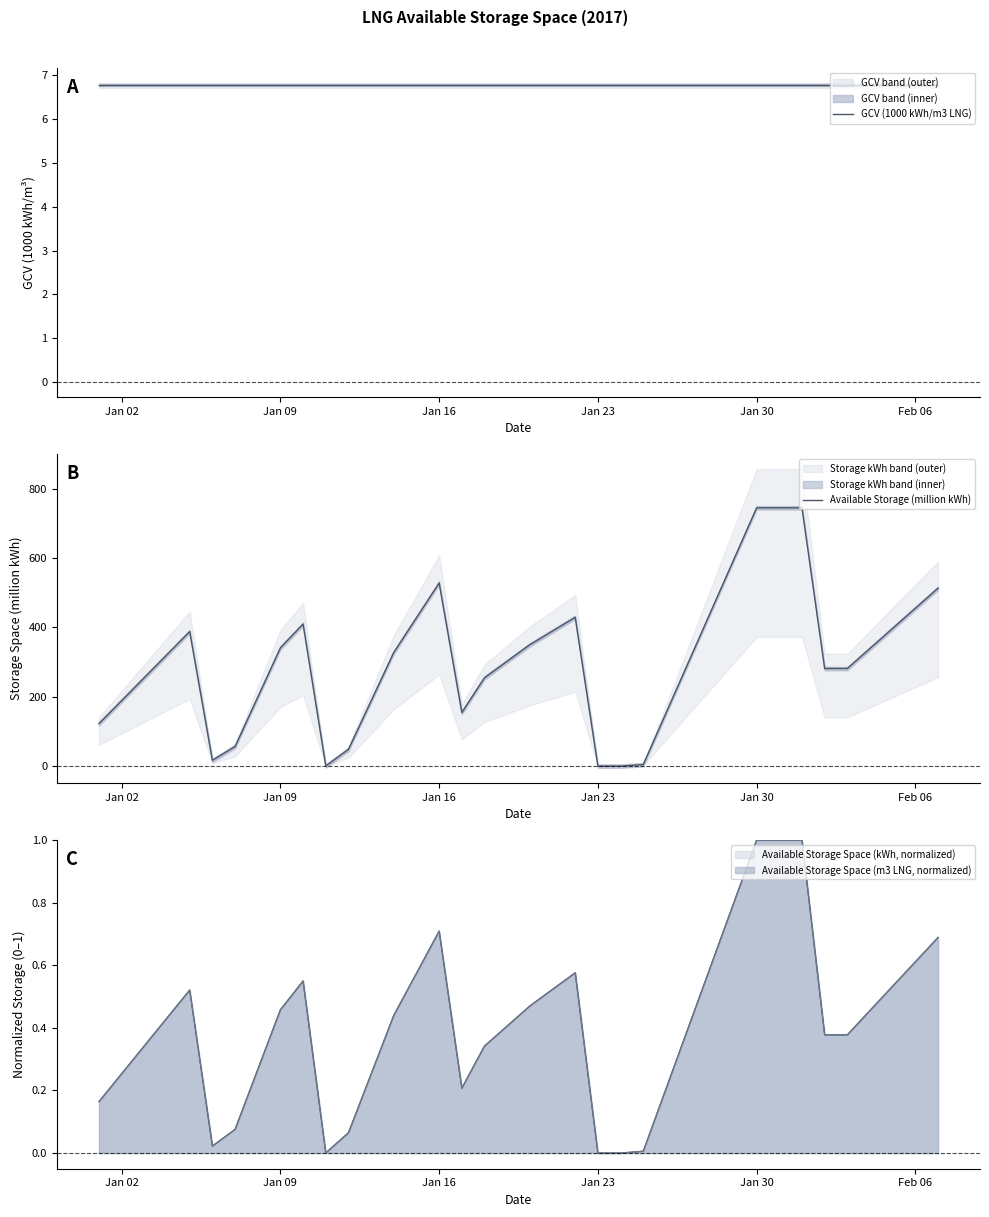

True or false: Available Storage (million kWh) has more than 0 interior local peaks.

True